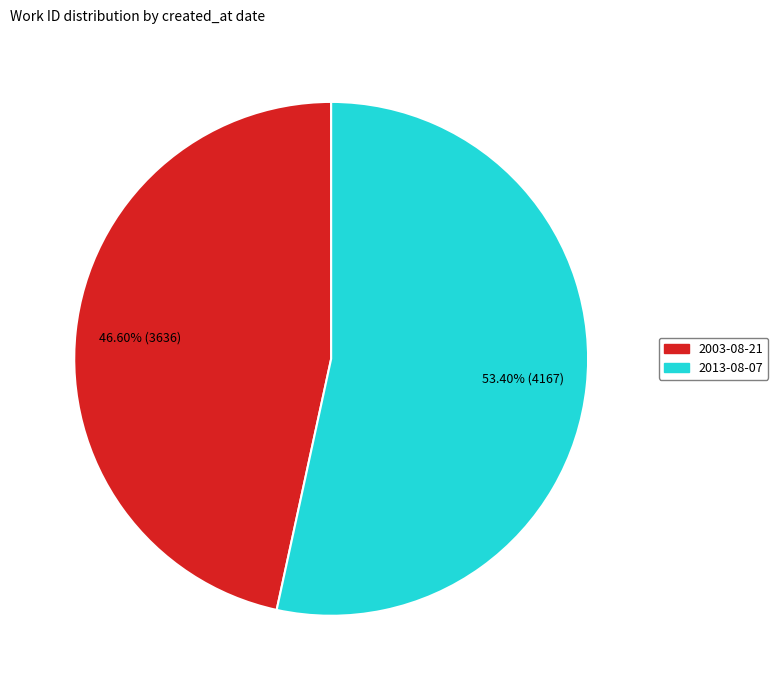

How many slices are in this pie chart?

2